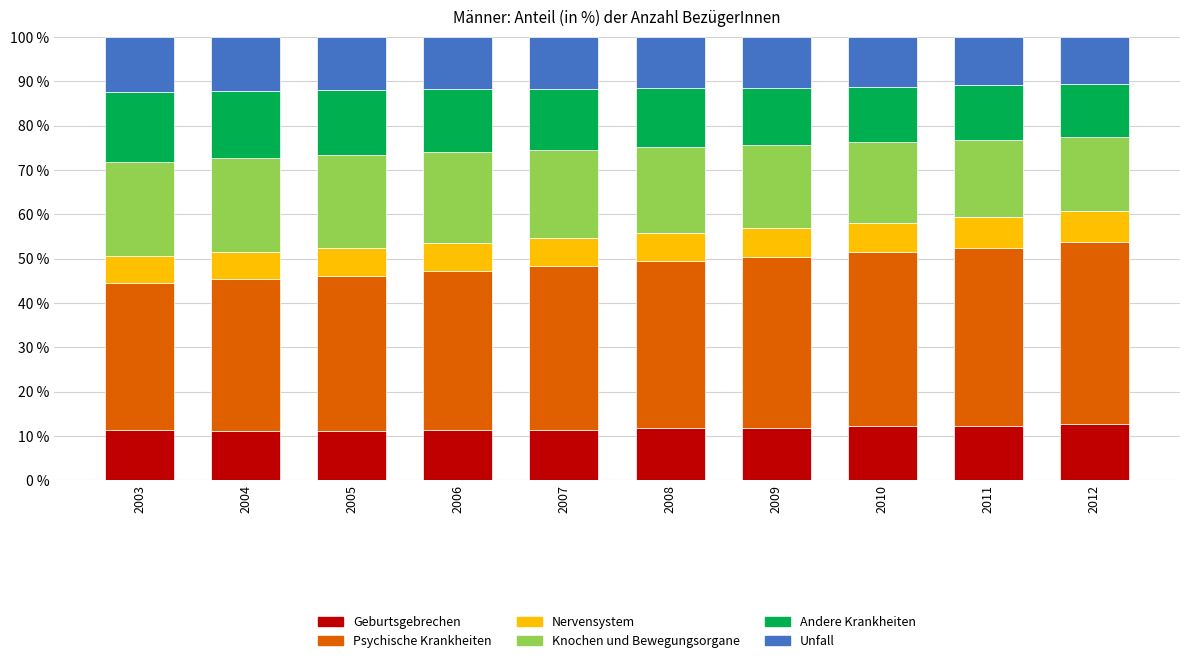

True or false: Geburtsgebrechen has a value of 18.7 at 2008.

False